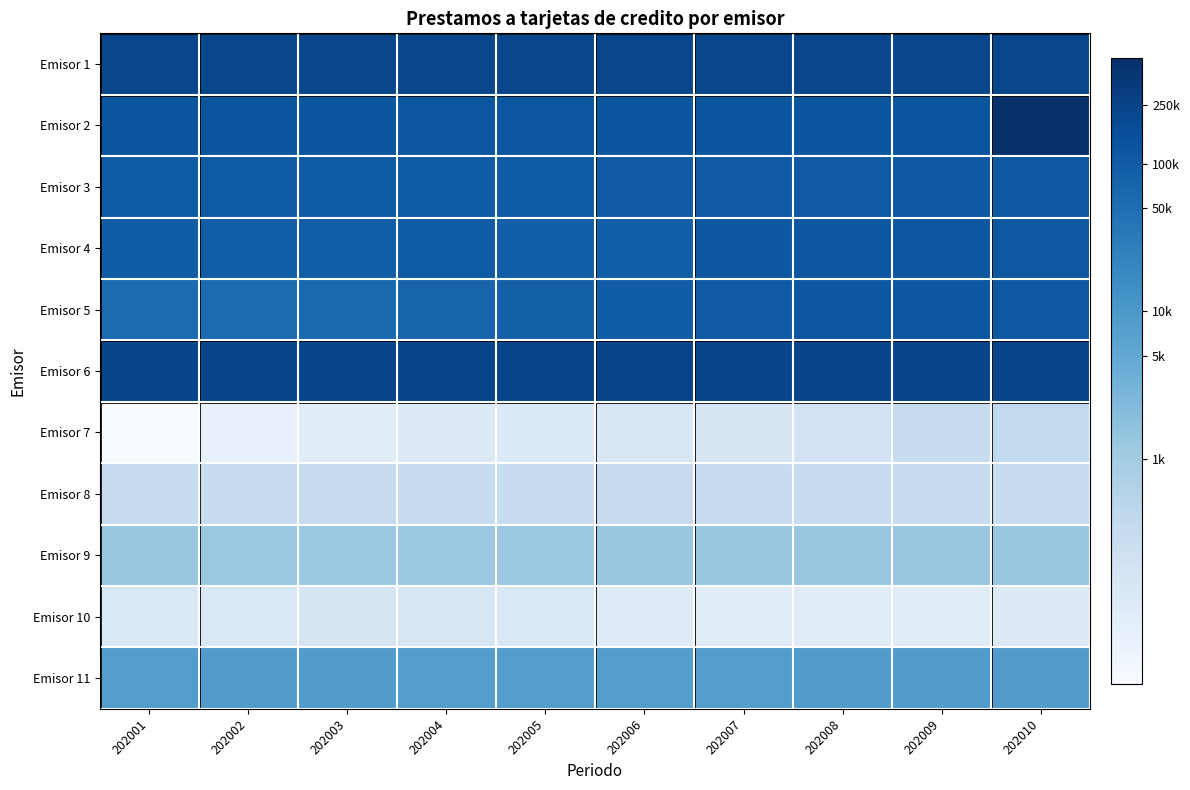

Reading left to right, what are all the values shown in this chart?

Emisor 1: 202001=12.3	202002=12.3	202003=12.3	202004=12.3	202005=12.3	202006=12.3	202007=12.3	202008=12.3	202009=12.3	202010=12.3
Emisor 2: 202001=11.8	202002=11.8	202003=11.8	202004=11.7	202005=11.7	202006=11.8	202007=11.8	202008=11.8	202009=11.8	202010=13.2
Emisor 3: 202001=11.5	202002=11.5	202003=11.5	202004=11.5	202005=11.6	202006=11.6	202007=11.6	202008=11.6	202009=11.6	202010=11.6
Emisor 4: 202001=11.4	202002=11.4	202003=11.4	202004=11.5	202005=11.4	202006=11.4	202007=11.7	202008=11.7	202009=11.7	202010=11.7
Emisor 5: 202001=10.9	202002=10.9	202003=11.0	202004=11.2	202005=11.3	202006=11.5	202007=11.6	202008=11.7	202009=11.7	202010=11.7
Emisor 6: 202001=12.4	202002=12.4	202003=12.4	202004=12.4	202005=12.4	202006=12.4	202007=12.4	202008=12.4	202009=12.4	202010=12.4
Emisor 7: 202001=3.4	202002=4.1	202003=4.5	202004=4.7	202005=4.7	202006=4.9	202007=5.0	202008=5.2	202009=5.7	202010=6.0
Emisor 8: 202001=5.7	202002=5.7	202003=5.7	202004=5.7	202005=5.7	202006=5.8	202007=5.7	202008=5.7	202009=5.7	202010=5.7
Emisor 9: 202001=7.2	202002=7.1	202003=7.1	202004=7.1	202005=7.1	202006=7.1	202007=7.2	202008=7.2	202009=7.2	202010=7.2
Emisor 10: 202001=4.8	202002=4.8	202003=5.0	202004=4.9	202005=4.8	202006=4.6	202007=4.5	202008=4.5	202009=4.5	202010=4.6
Emisor 11: 202001=9.0	202002=9.0	202003=9.0	202004=9.0	202005=9.0	202006=9.0	202007=9.0	202008=9.0	202009=9.0	202010=9.0